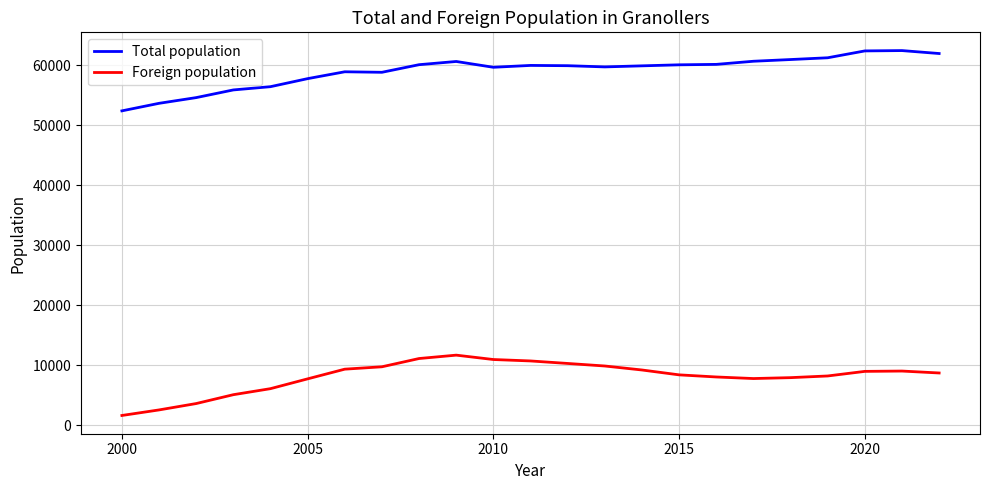

What is the difference between the second highest and second lowest values in the Foreign population series?

8570